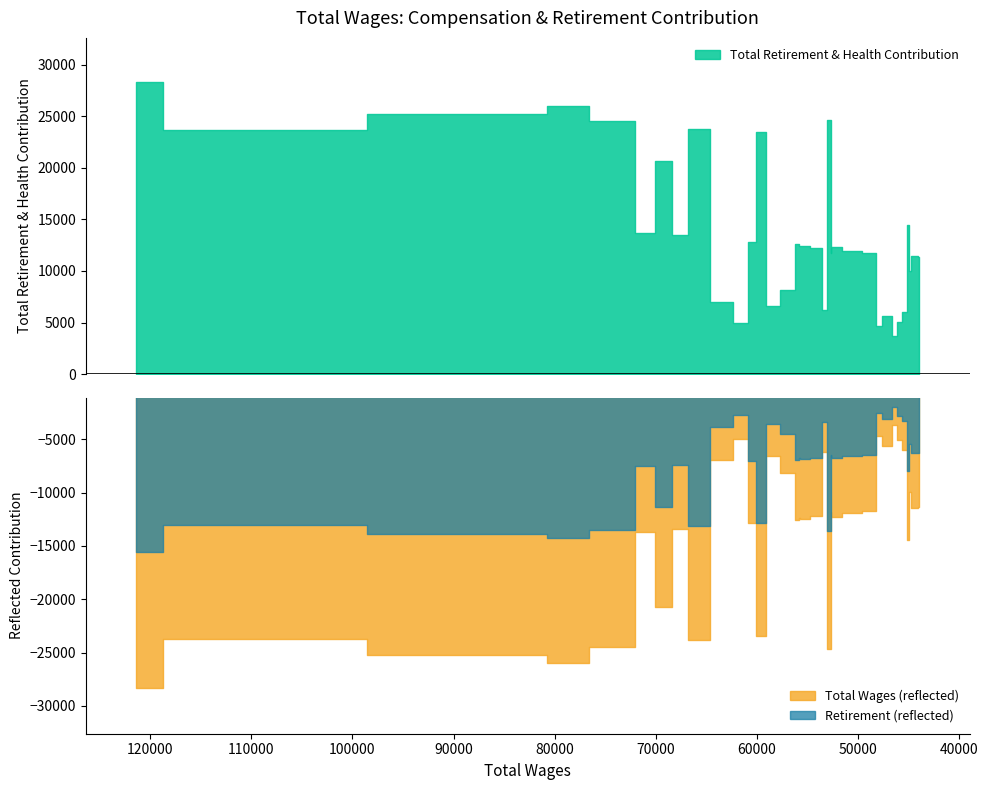

List the series in order of their overall mean, highest first.

Total Wages, Total Retirement & Health Contribution